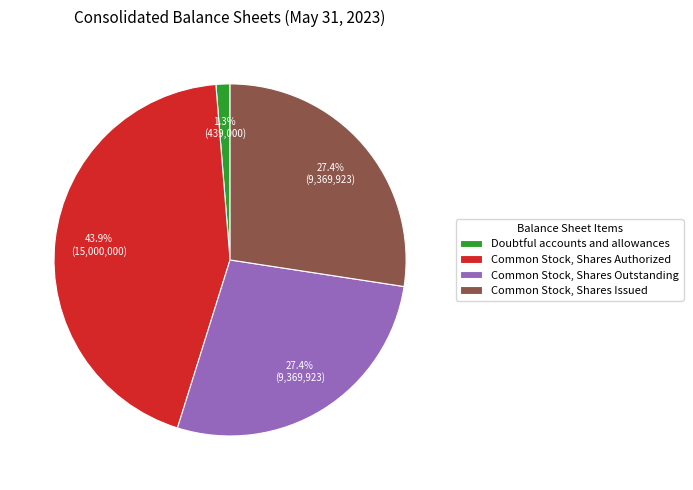

Count the number of slices in the pie.

4